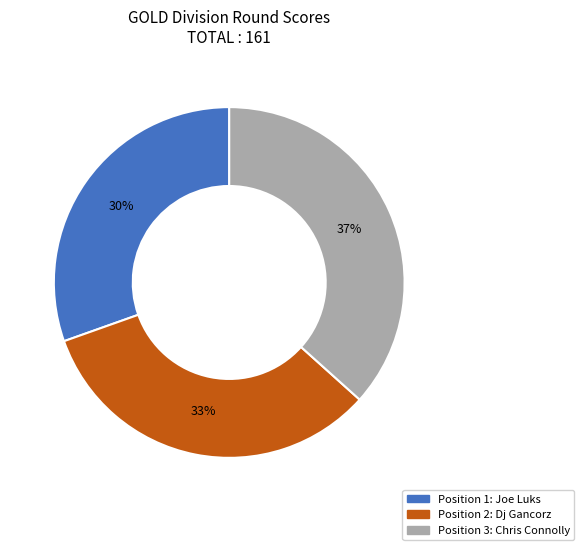

Does any single category account for the majority?

No